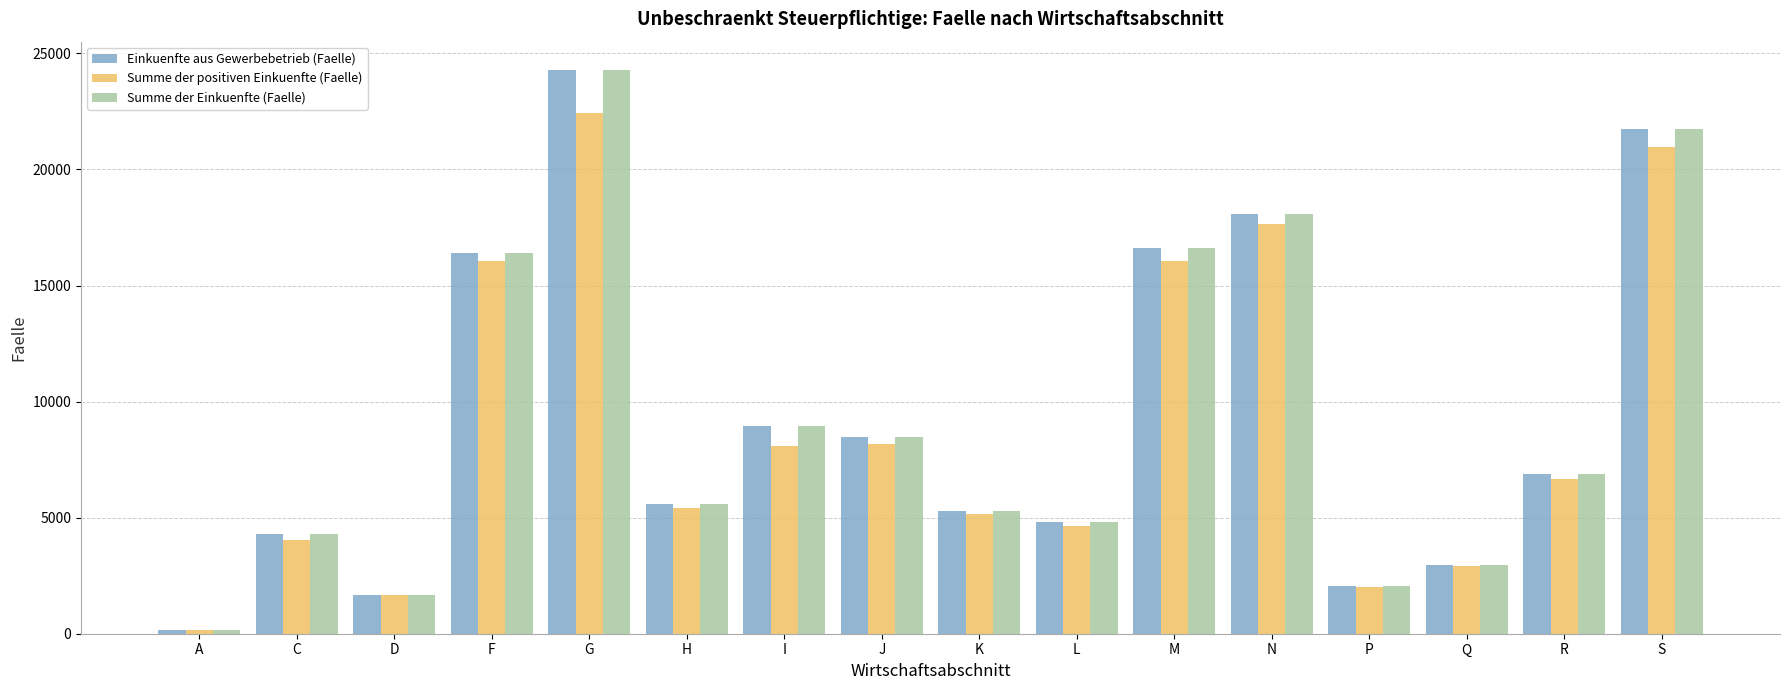

Which series has the largest range (max minus min)?

Einkuenfte aus Gewerbebetrieb (Faelle)